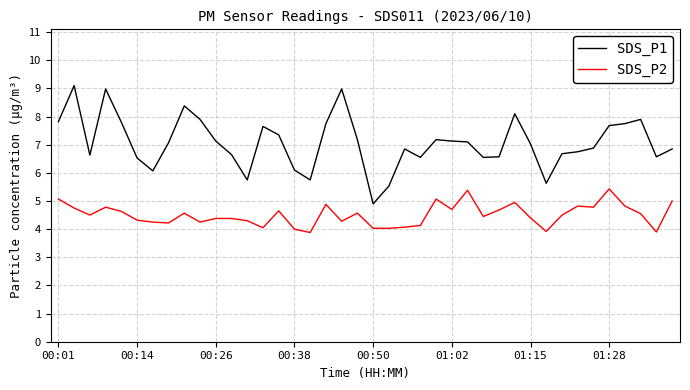

What is the maximum value for SDS_P1?

9.1